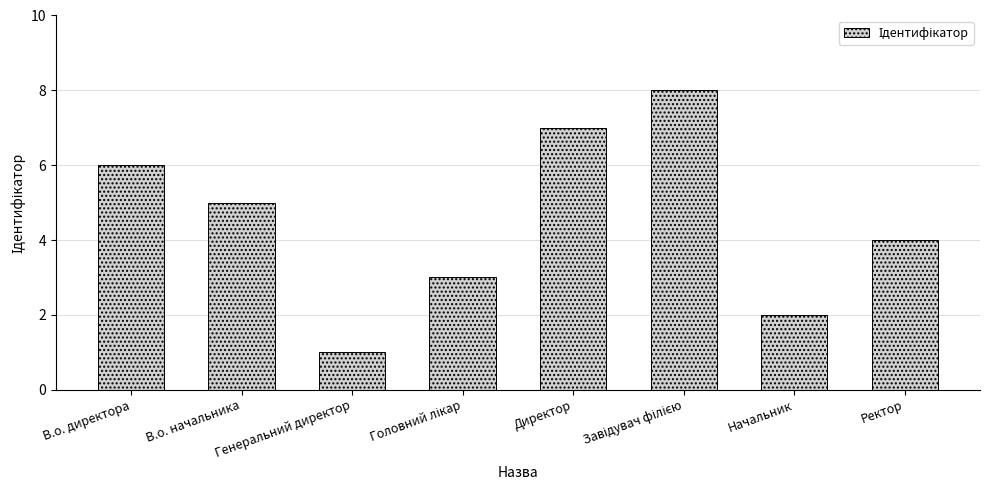

What is the ratio of the value at Начальник to the value at В.о. директора?

0.3